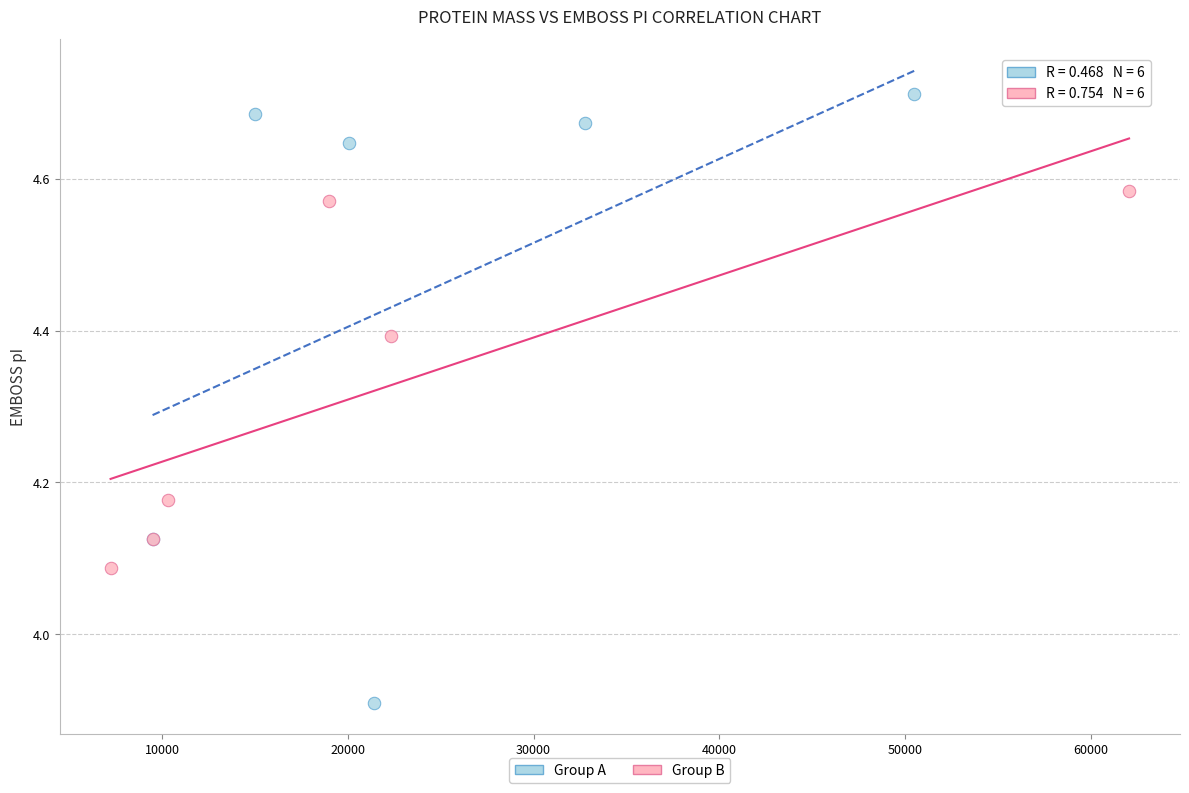

Which series reaches the minimum Y coordinate?

Group A